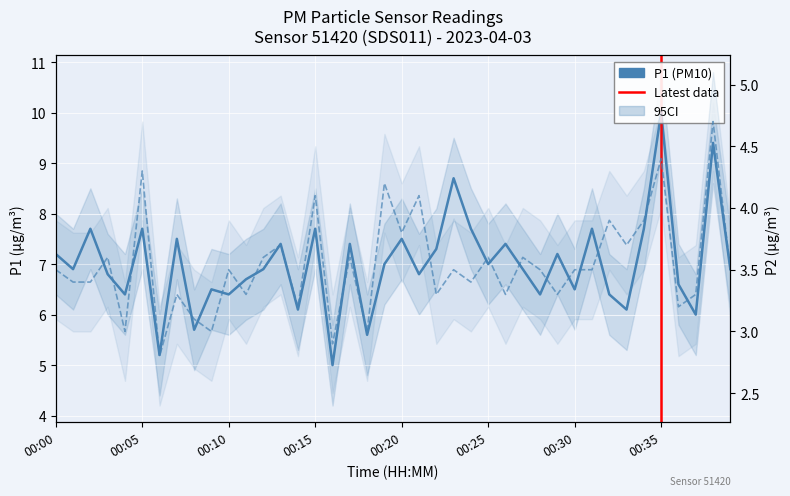

List the series in order of their overall mean, lowest first.

P2, P1